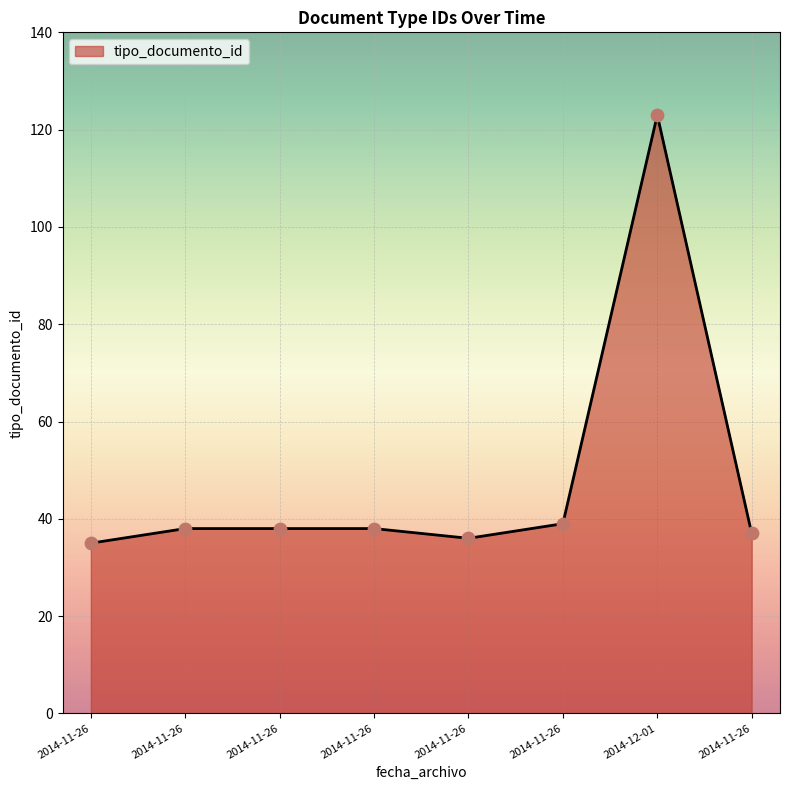

Is this an area chart (filled region under the line)?

Yes